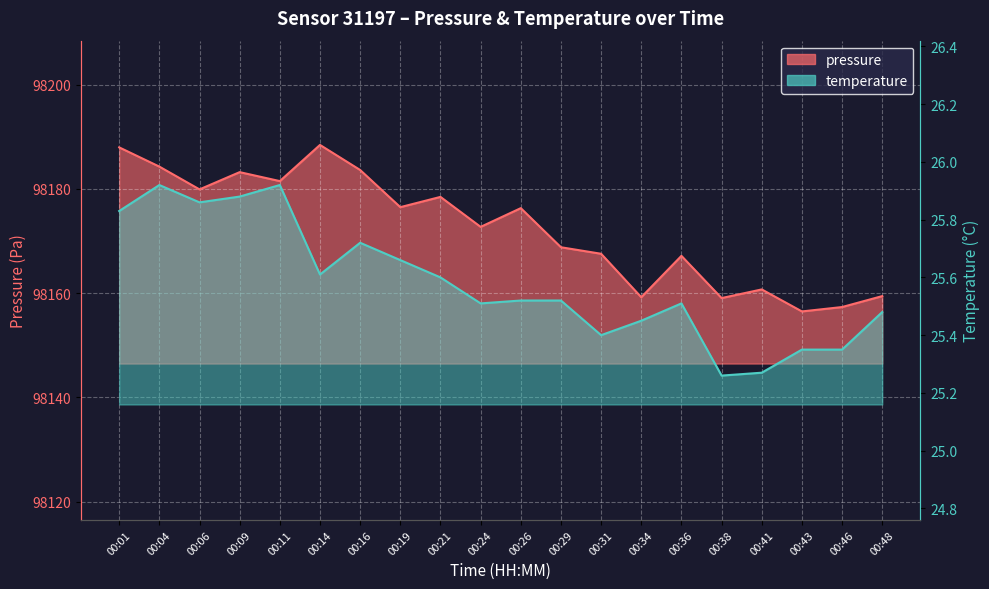

Where is the first local maximum for pressure?

00:09